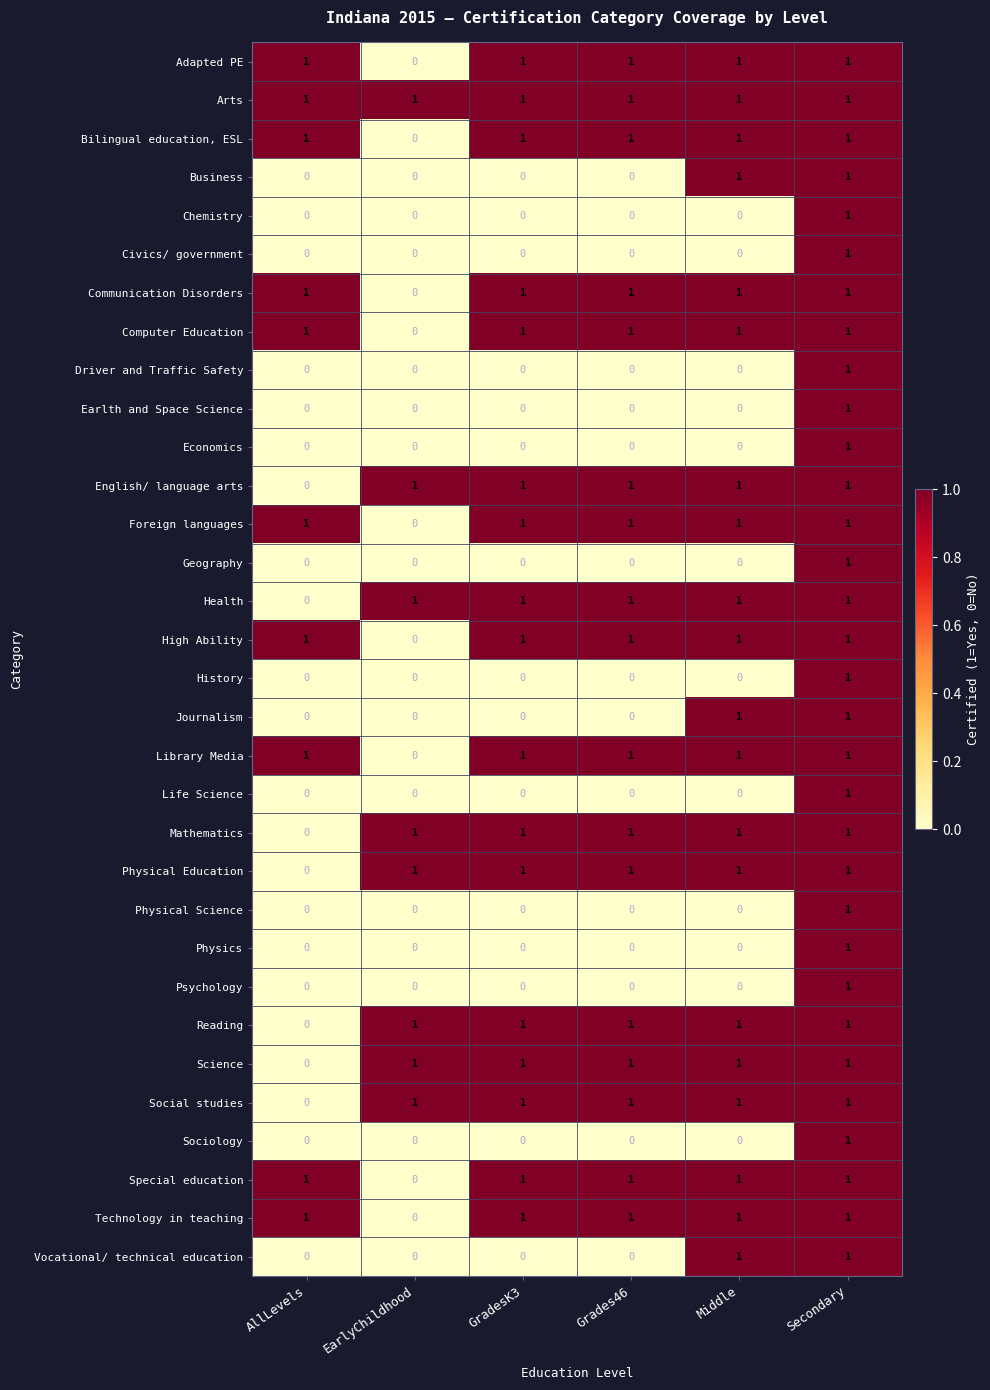

What is the sum of all Mathematics values?

5